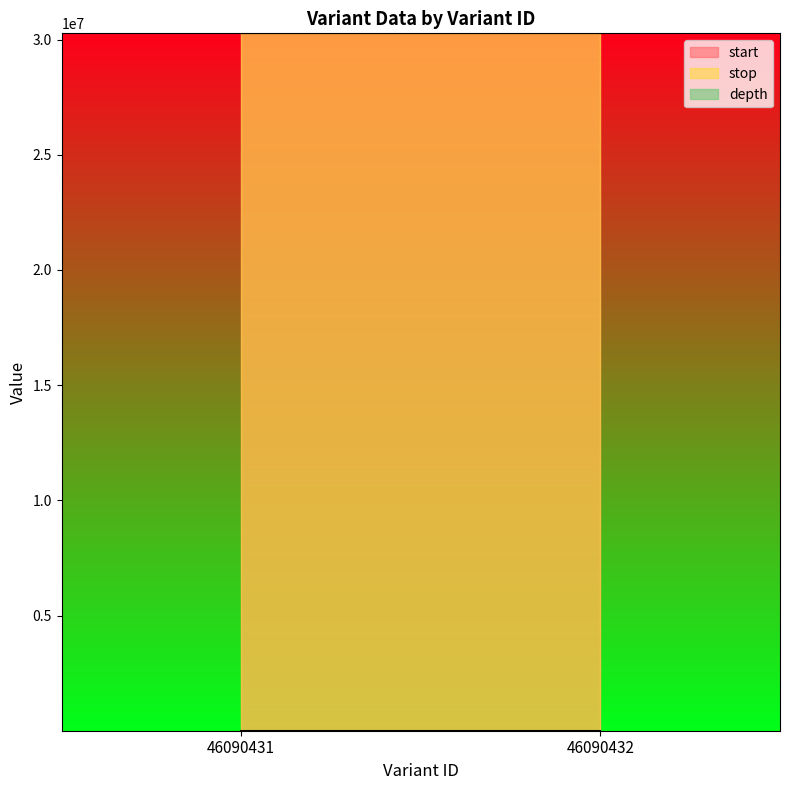

How many lines are shown in the chart?

3